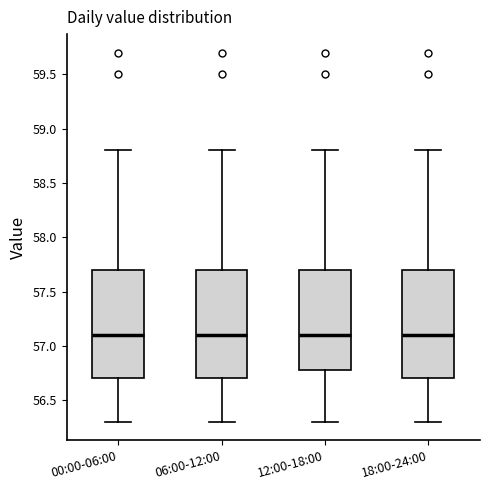

Reading left to right, read every box against the y-axis: the position of its median line, the range the box covers, and the ends of its whiskers. The values are not printed on the chart, so give them approximately, as read against the axis.

00:00-06:00: median 57.1, box 56.7 to 57.7, whiskers 56.3 to 58.8
06:00-12:00: median 57.1, box 56.7 to 57.7, whiskers 56.3 to 58.8
12:00-18:00: median 57.1, box 56.8 to 57.7, whiskers 56.3 to 58.8
18:00-24:00: median 57.1, box 56.7 to 57.7, whiskers 56.3 to 58.8